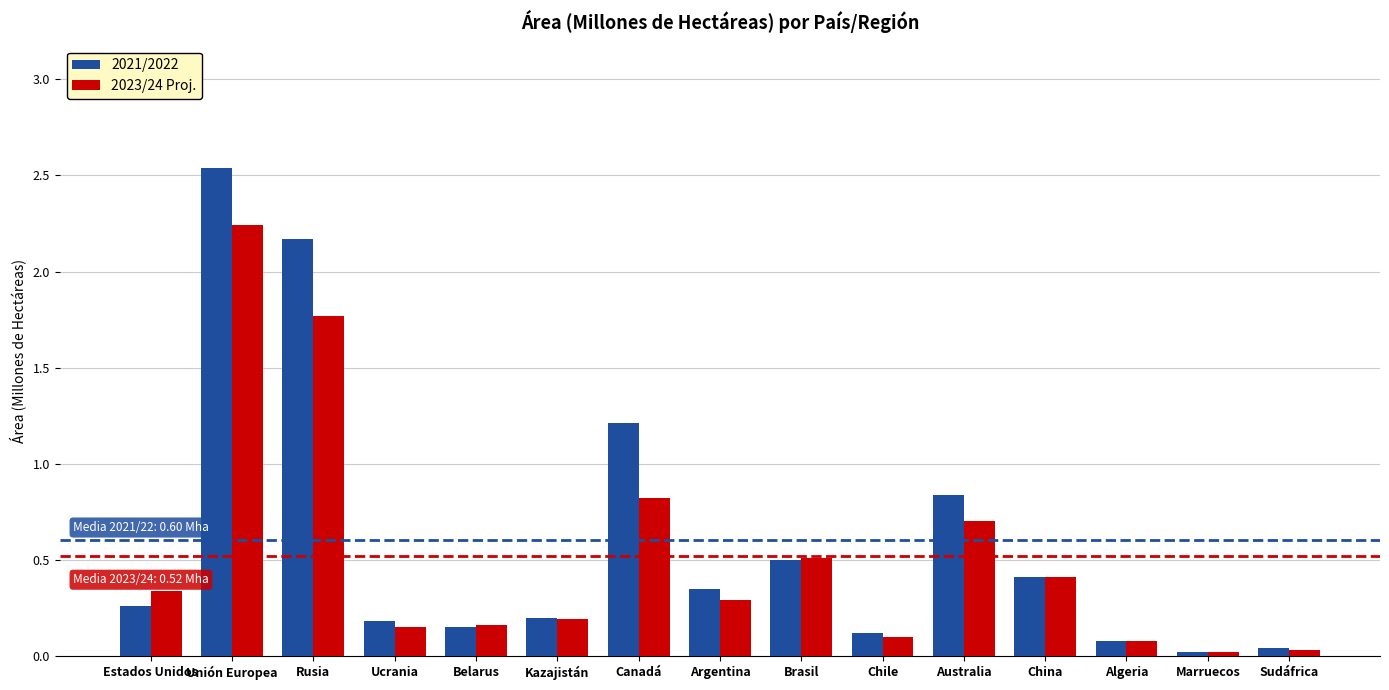

Which series changed the most between Belarus and Algeria?

2023/24 Proj.